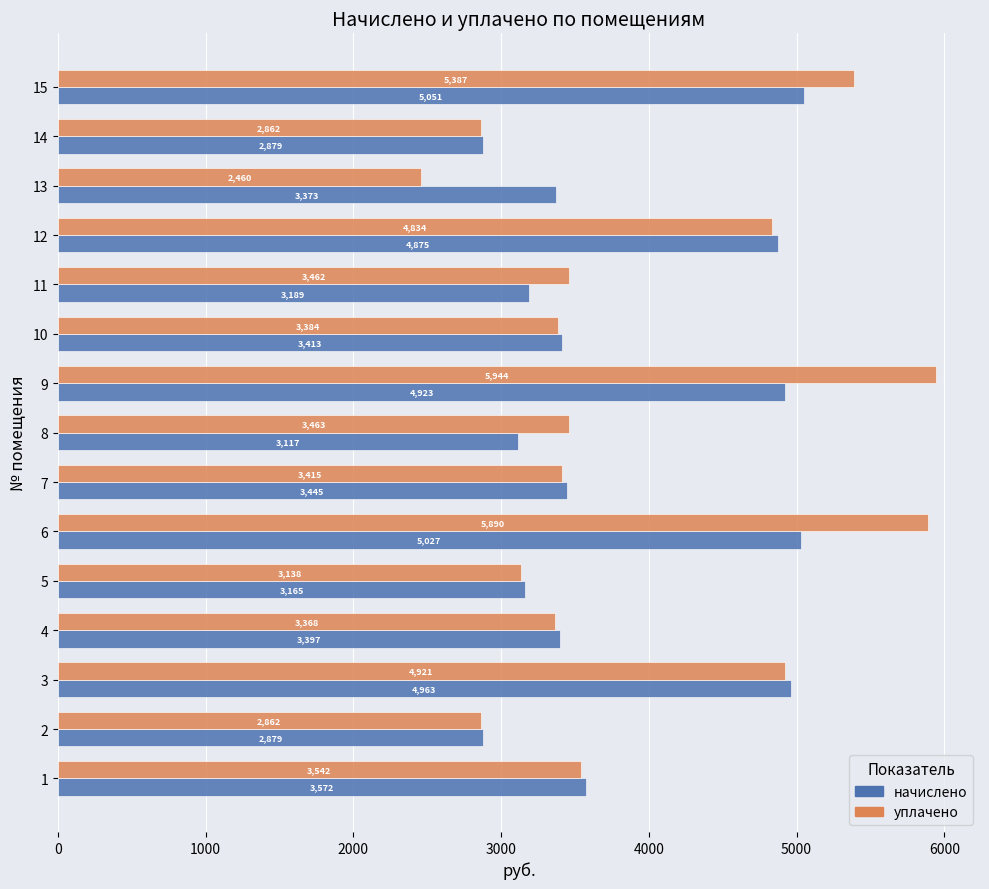

At which label is уплачено closest to 4202?

12